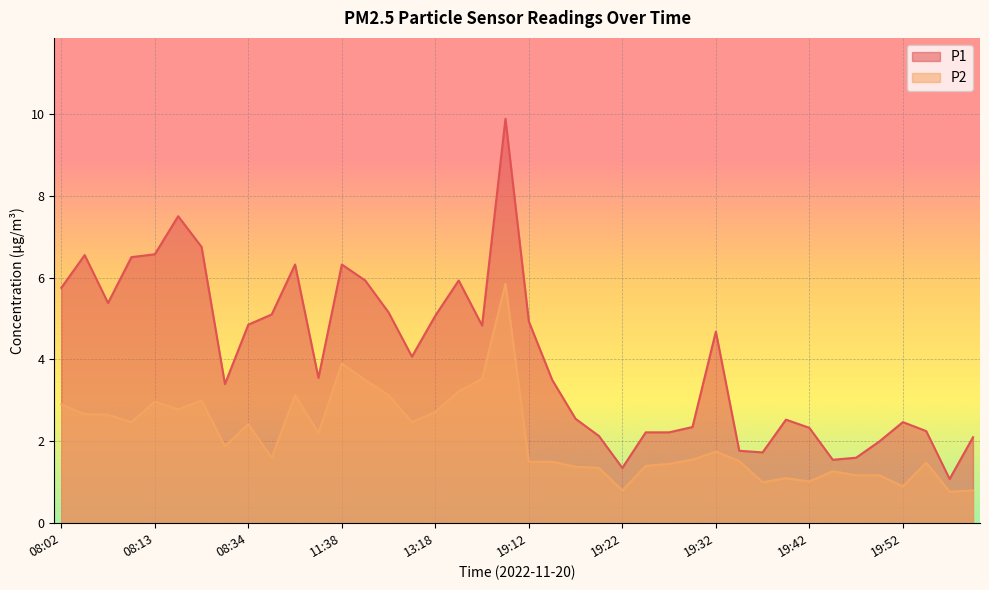

Does the chart display data point markers on the line(s)?

No